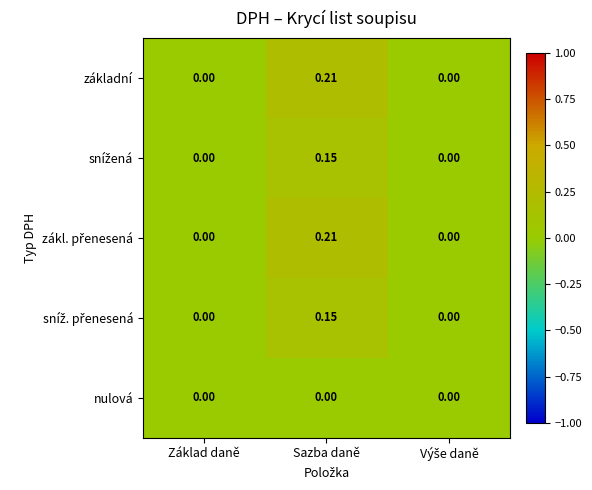

At which category is the sum across all series the highest?

Sazba daně